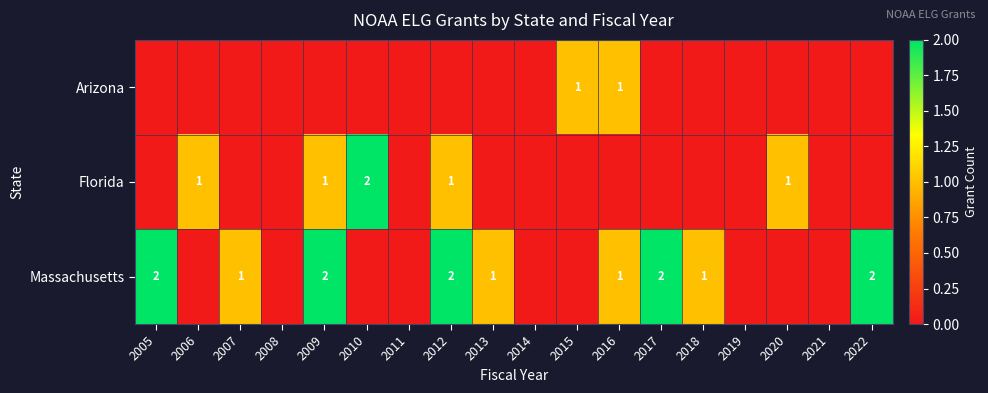

True or false: Massachusetts has a value of 2 at 2012.

True